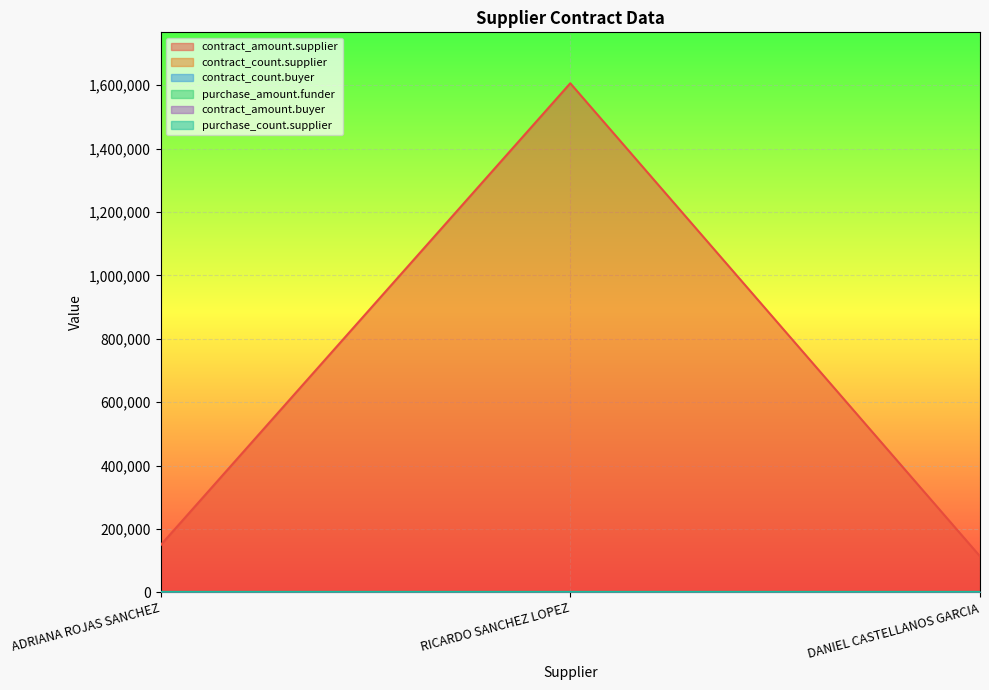

What are all the series names shown in the legend?

contract_amount.supplier, contract_count.supplier, contract_count.buyer, purchase_amount.funder, contract_amount.buyer, purchase_count.supplier